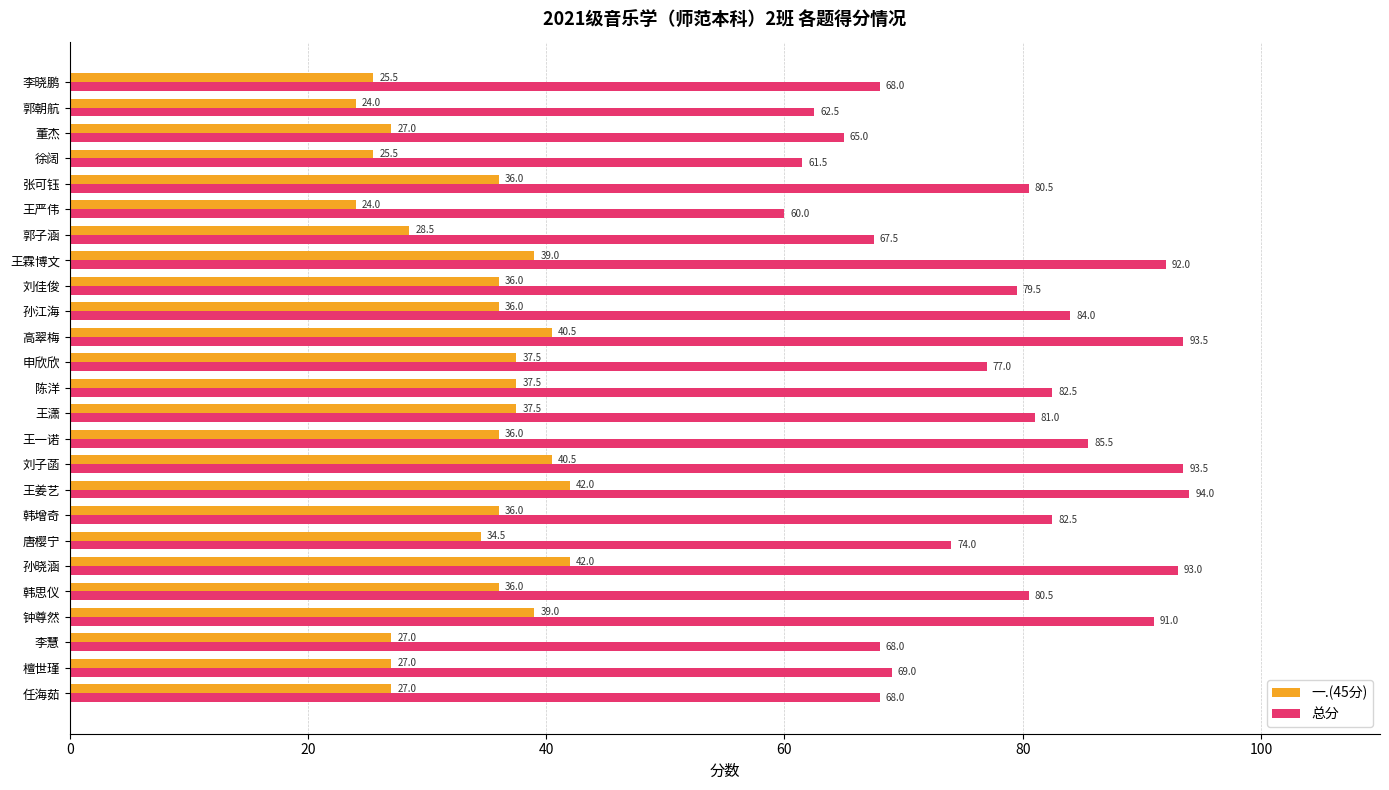

List the series in order of their overall mean, lowest first.

一.(45分), 总分